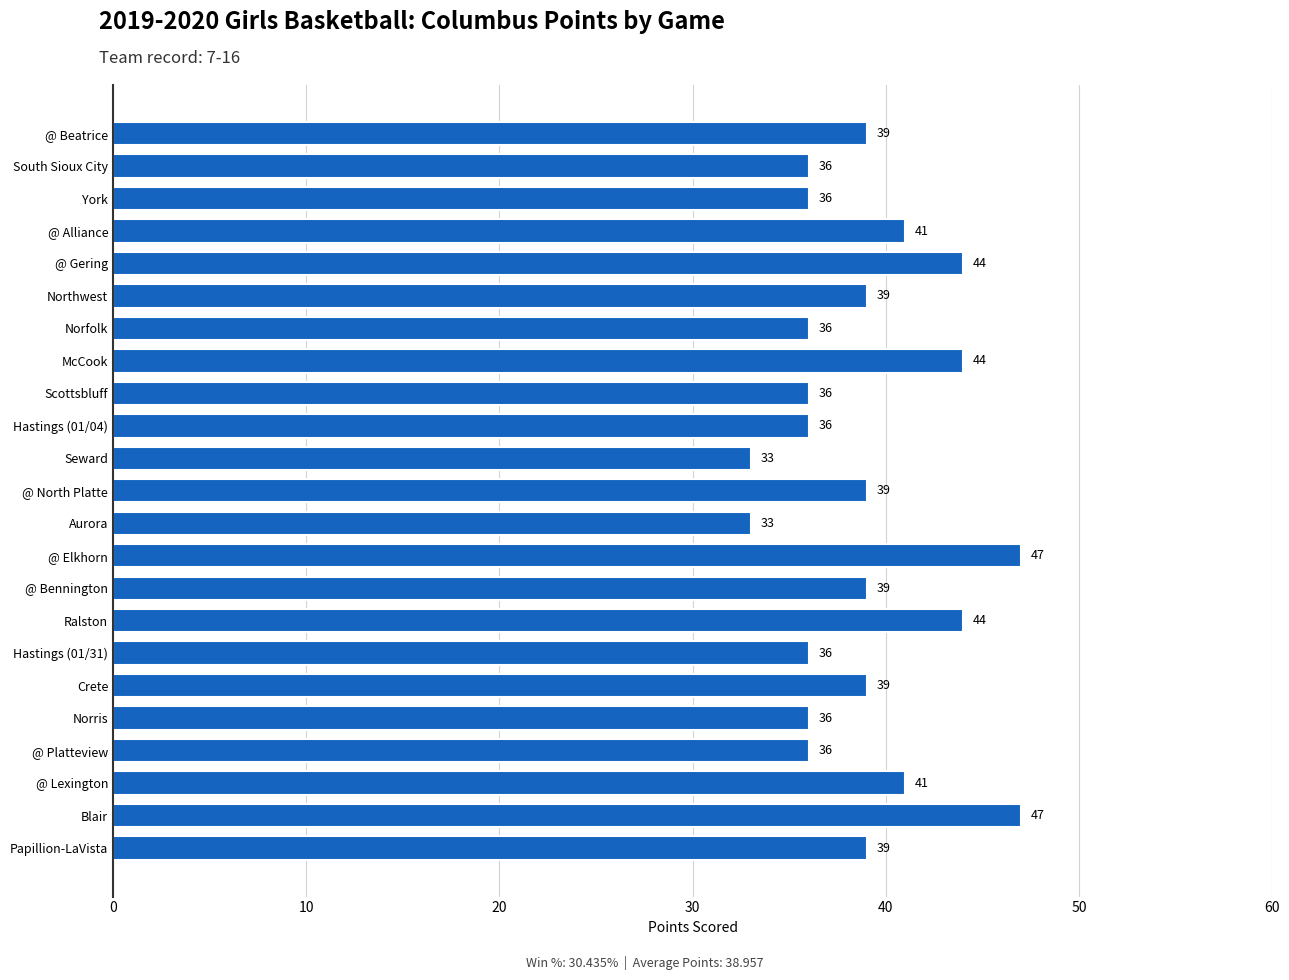

Reading bottom to top, what are all the values shown in this chart?

Papillion-LaVista=39	Blair=47	@ Lexington=41	@ Platteview=36	Norris=36	Crete=39	Hastings (01/31)=36	Ralston=44	@ Bennington=39	@ Elkhorn=47	Aurora=33	@ North Platte=39	Seward=33	Hastings (01/04)=36	Scottsbluff=36	McCook=44	Norfolk=36	Northwest=39	@ Gering=44	@ Alliance=41	York=36	South Sioux City=36	@ Beatrice=39